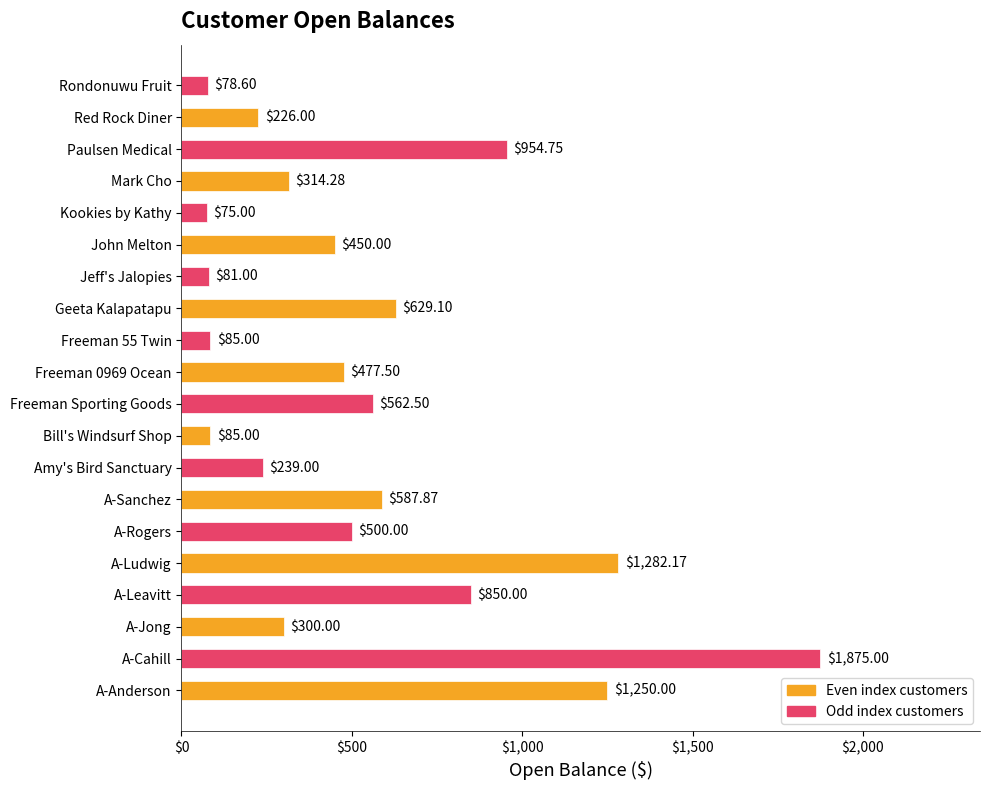

How many distinct data groups are displayed?

1